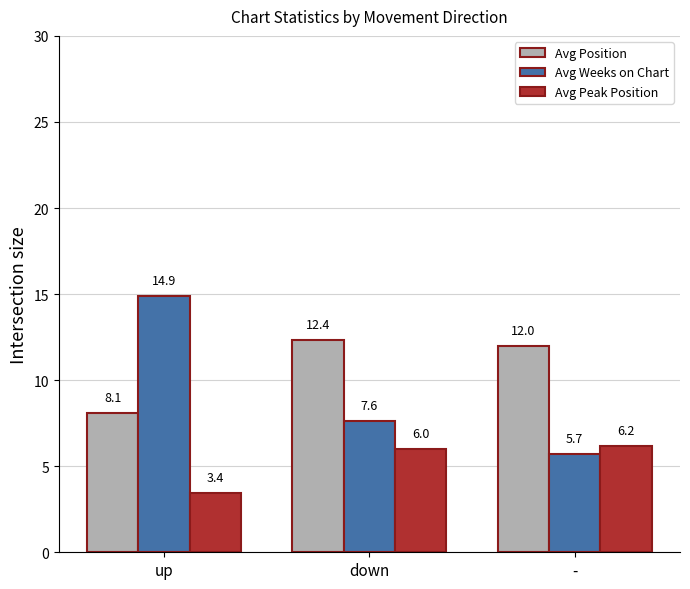

At which category does the chart reach its peak across all series?

up